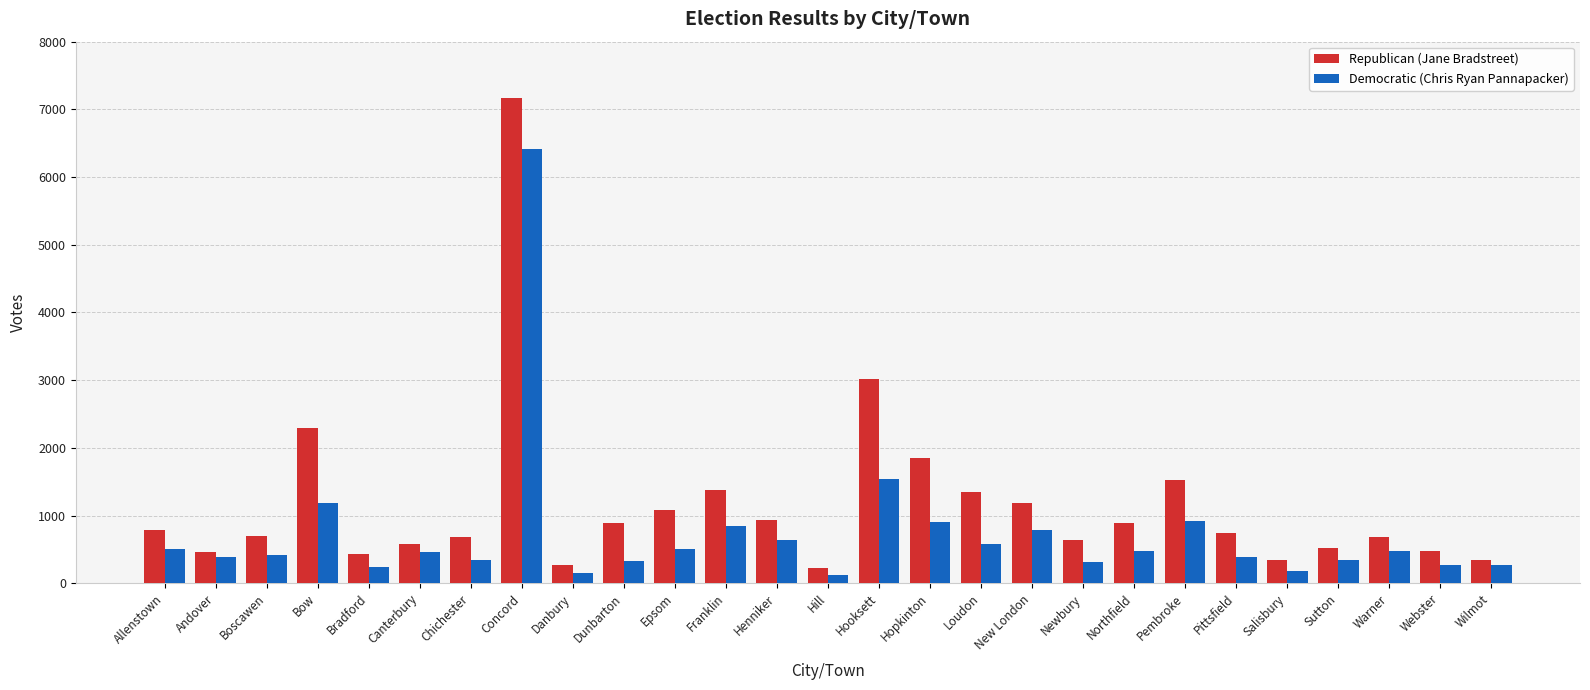

What is the total value across all series at Sutton?

861